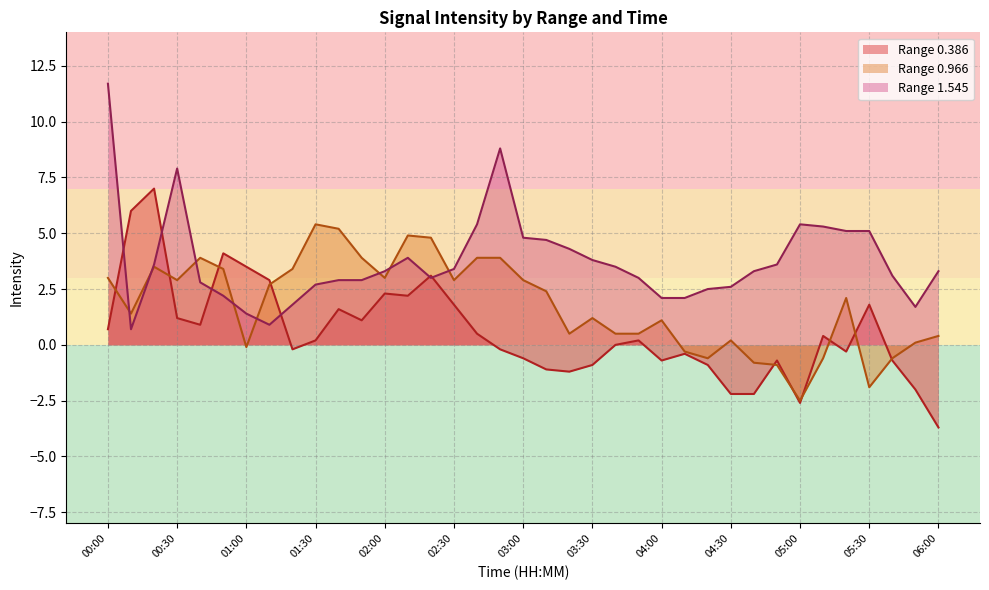

The chart shows a value of 0.4 at 05:10. True or false?

True